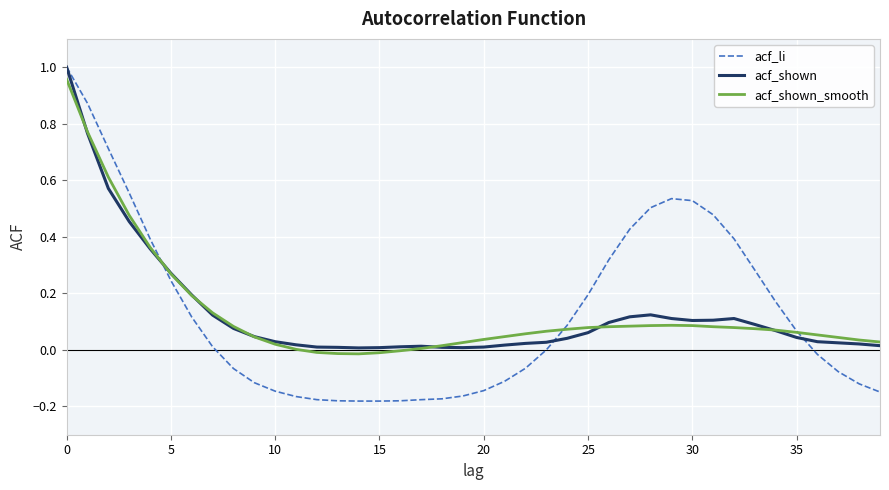

Which series has the largest range (max minus min)?

acf_li